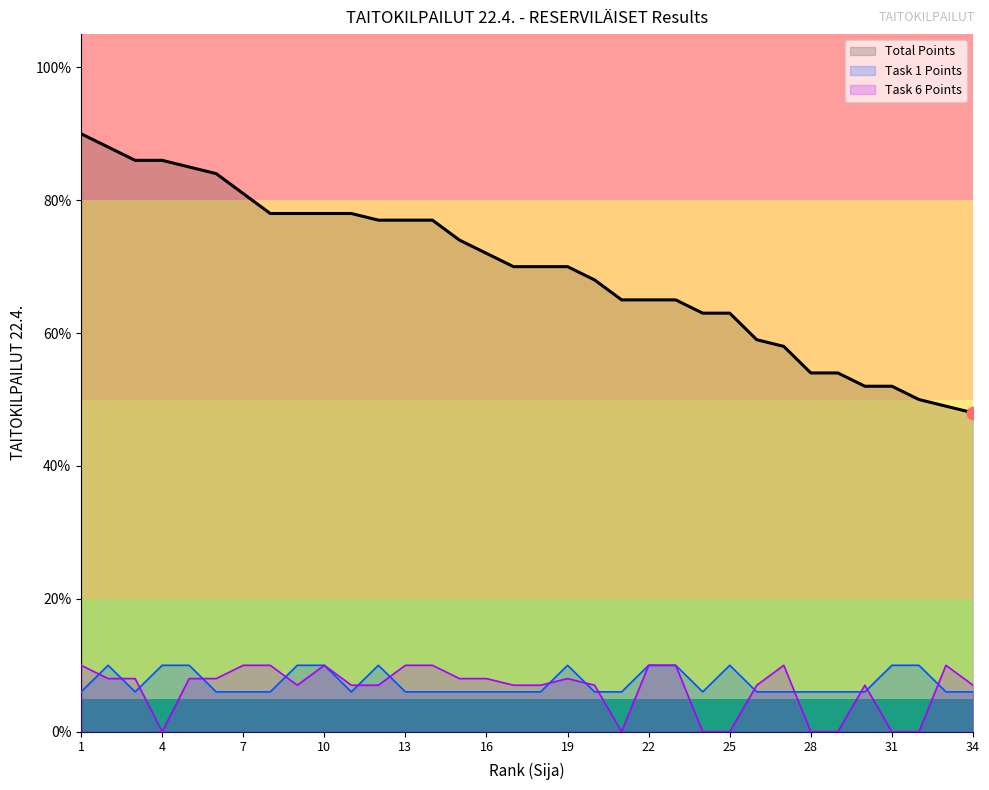

At how many categories does at least one series exceed 15?

34